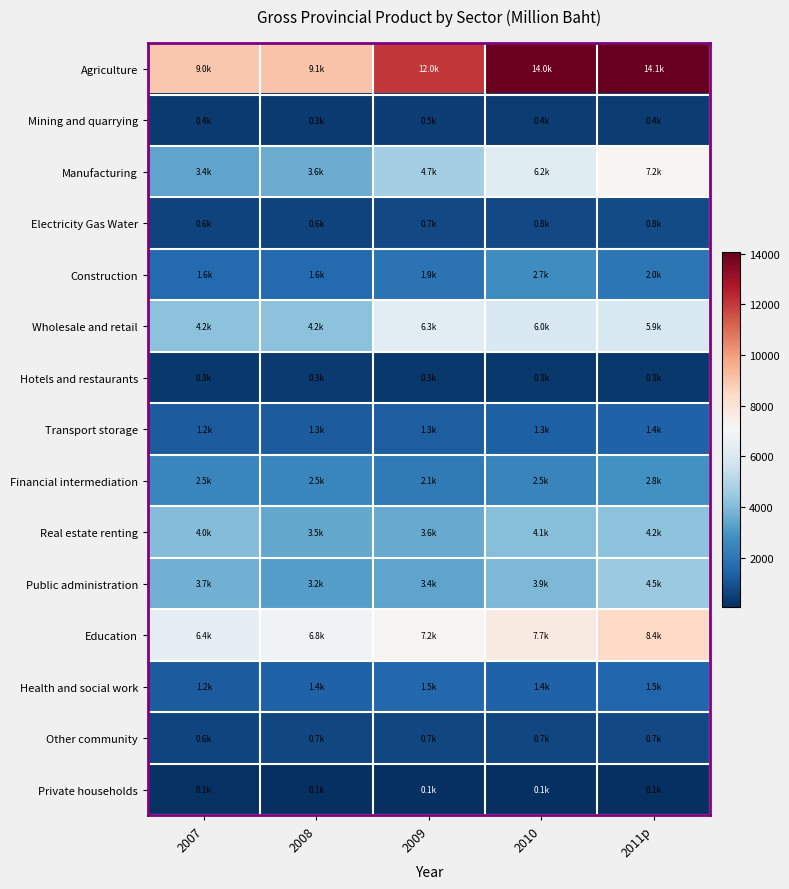

At which category is the sum across all series the highest?

2011p